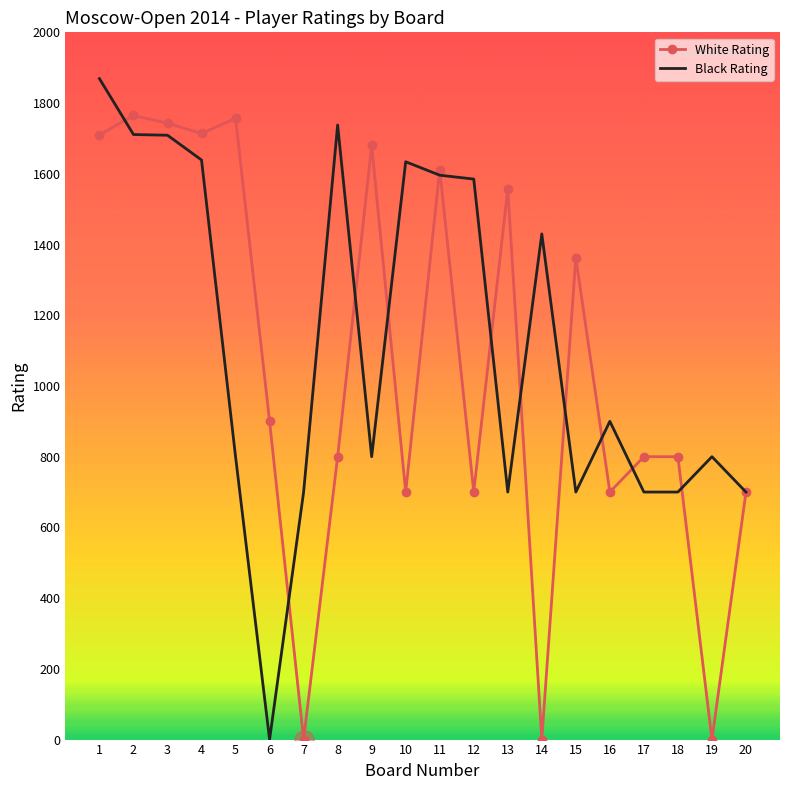

What is the approximate value of White Rating at 1?

1710